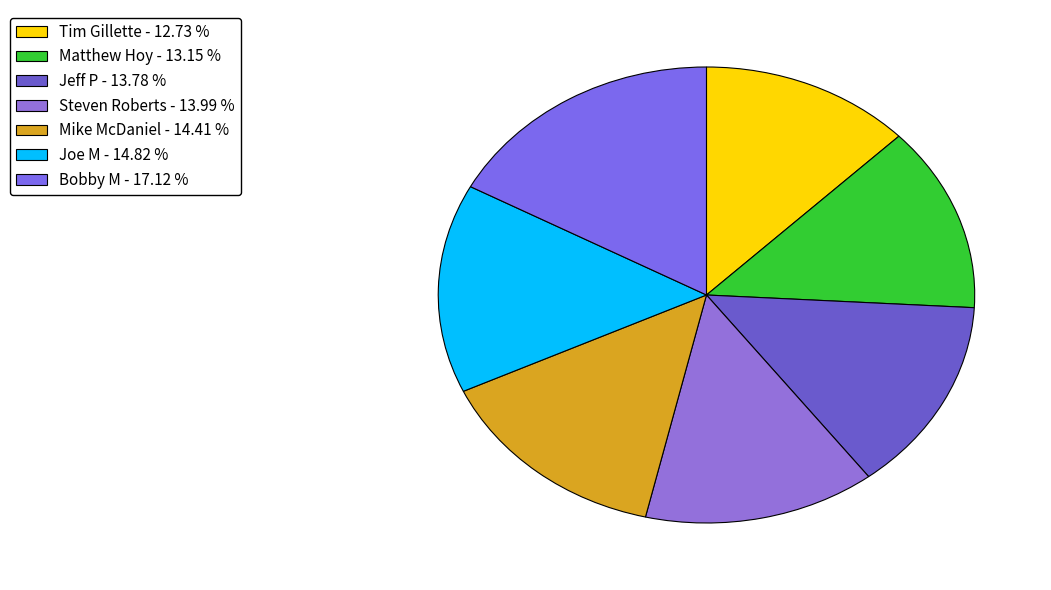

Count the number of slices in the pie.

7